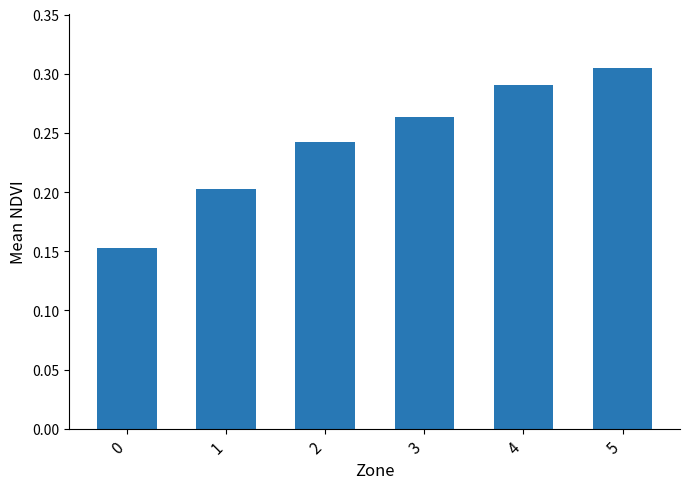

List the labels in order of value, smallest first.

0, 1, 2, 3, 4, 5